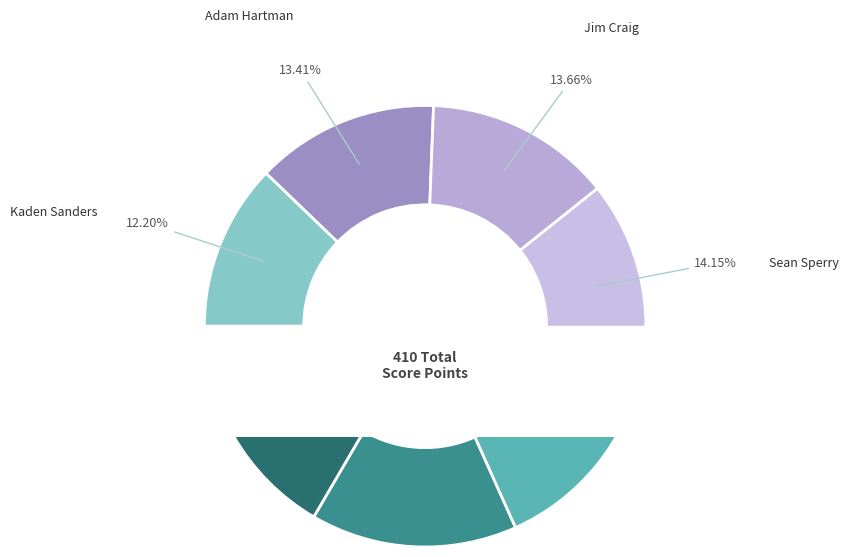

Combined, what portion of the pie is Kaden Sanders and Anthony Bartolini?

27.1%